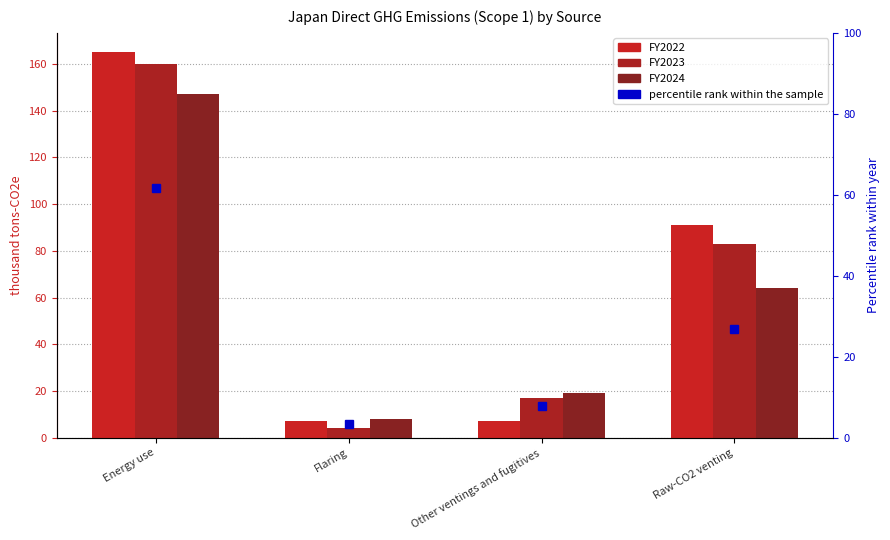

True or false: FY2023 has a value of 78 at Energy use.

False